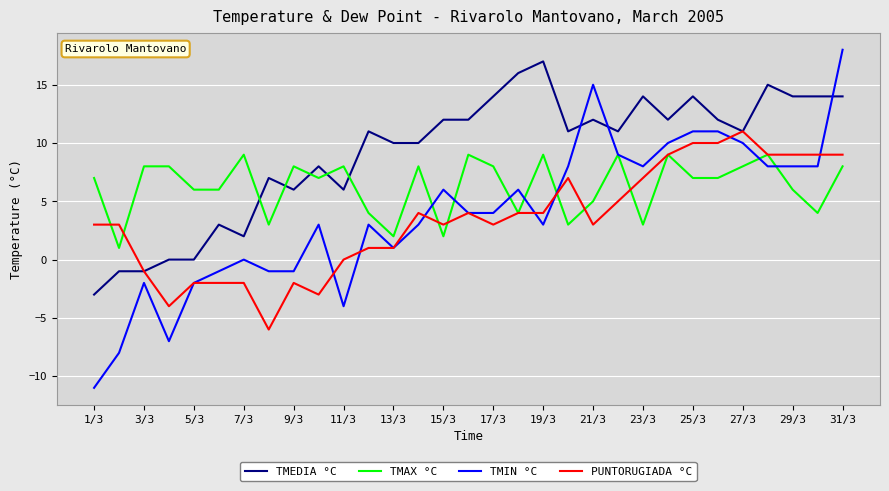

True or false: TMEDIA °C and TMIN °C intersect in this chart.

True